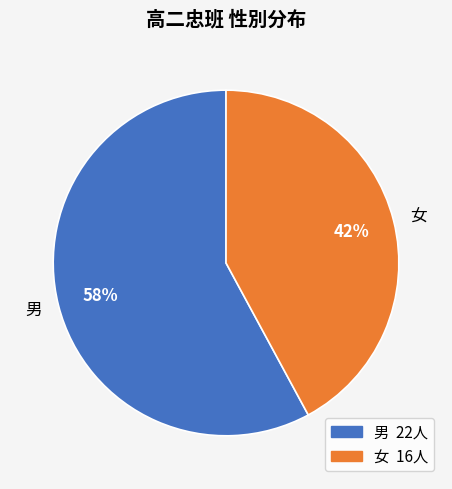

Rank the categories by value from lowest to highest.

女, 男